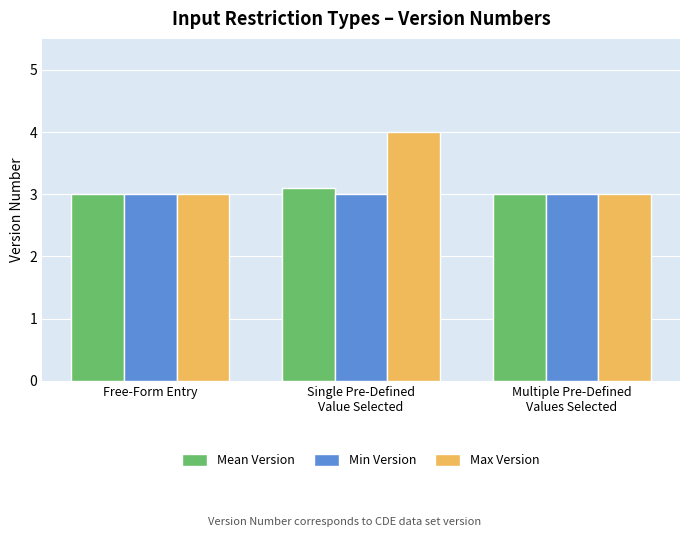

The value of Max Version at Single Pre-Defined
Value Selected is 1.4. True or false?

False